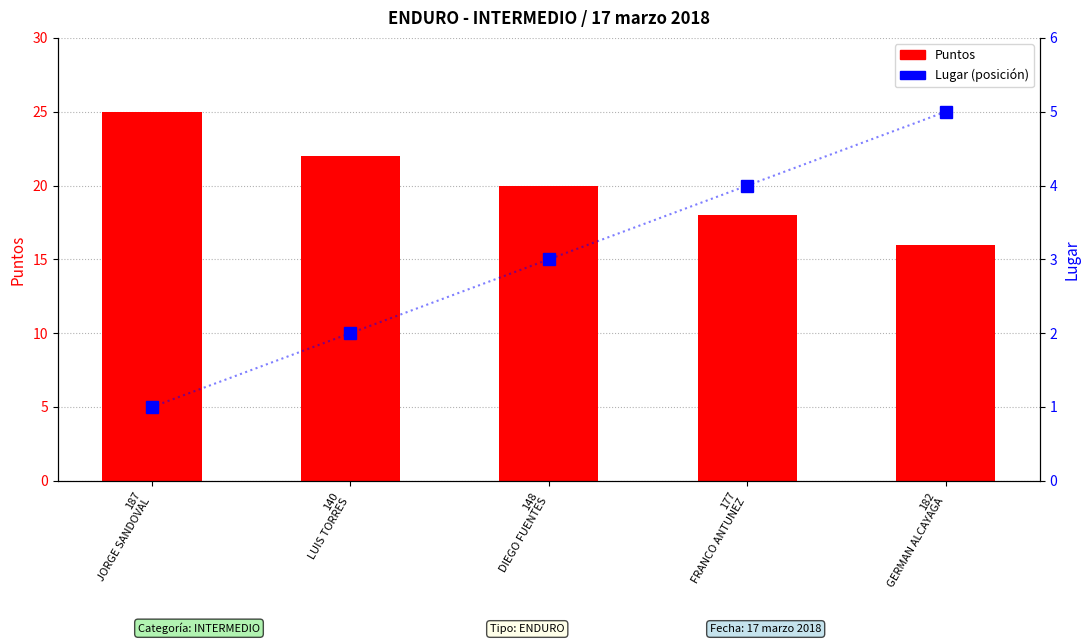

What value does the Puntos series have at 177
FRANCO ANTUNEZ?

18